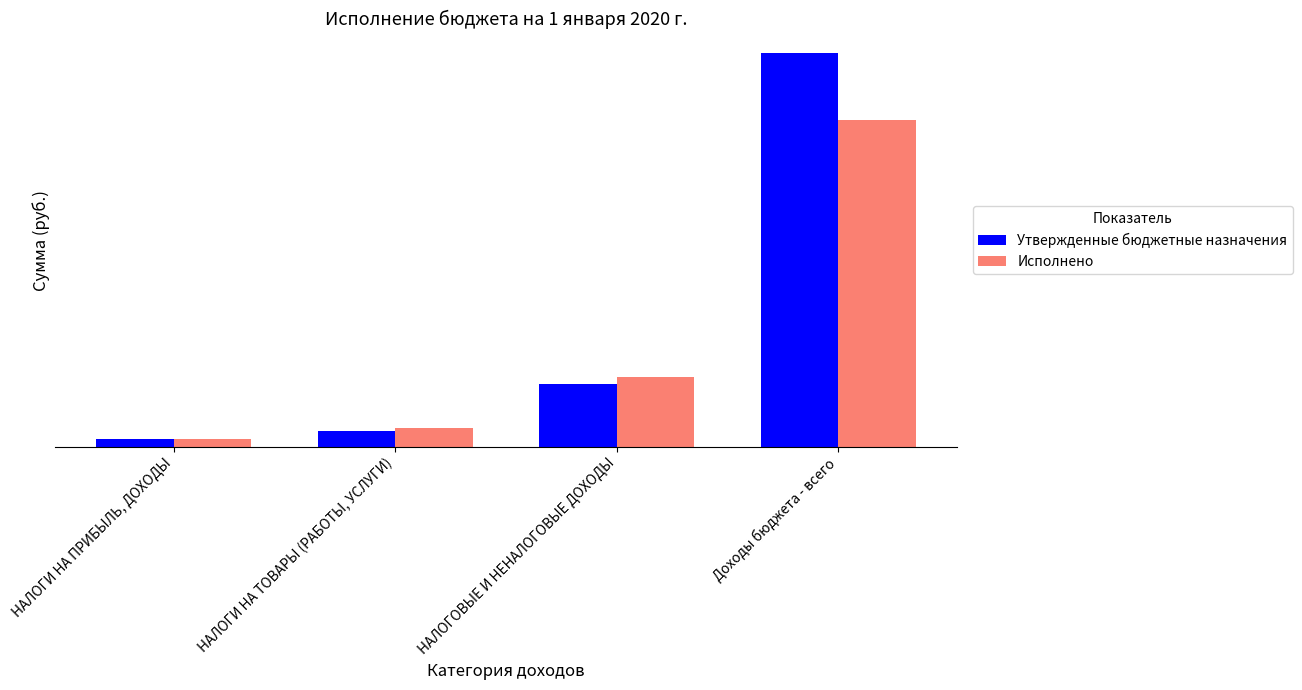

Are the bars grouped side by side (vs. stacked)?

Yes